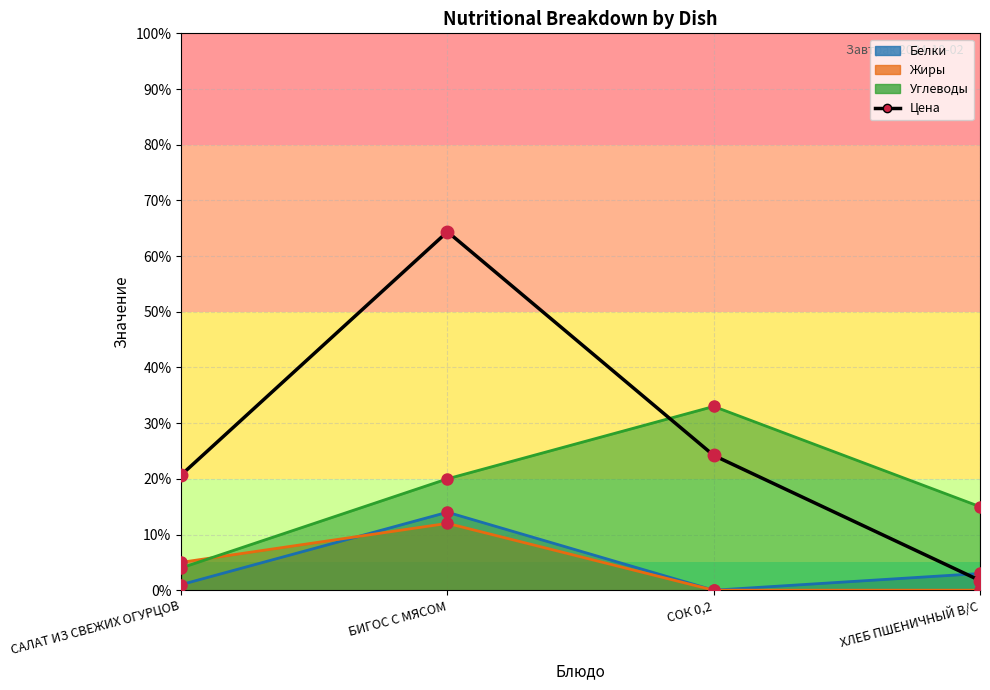

What is the value of the 2nd point from the left?

64.4